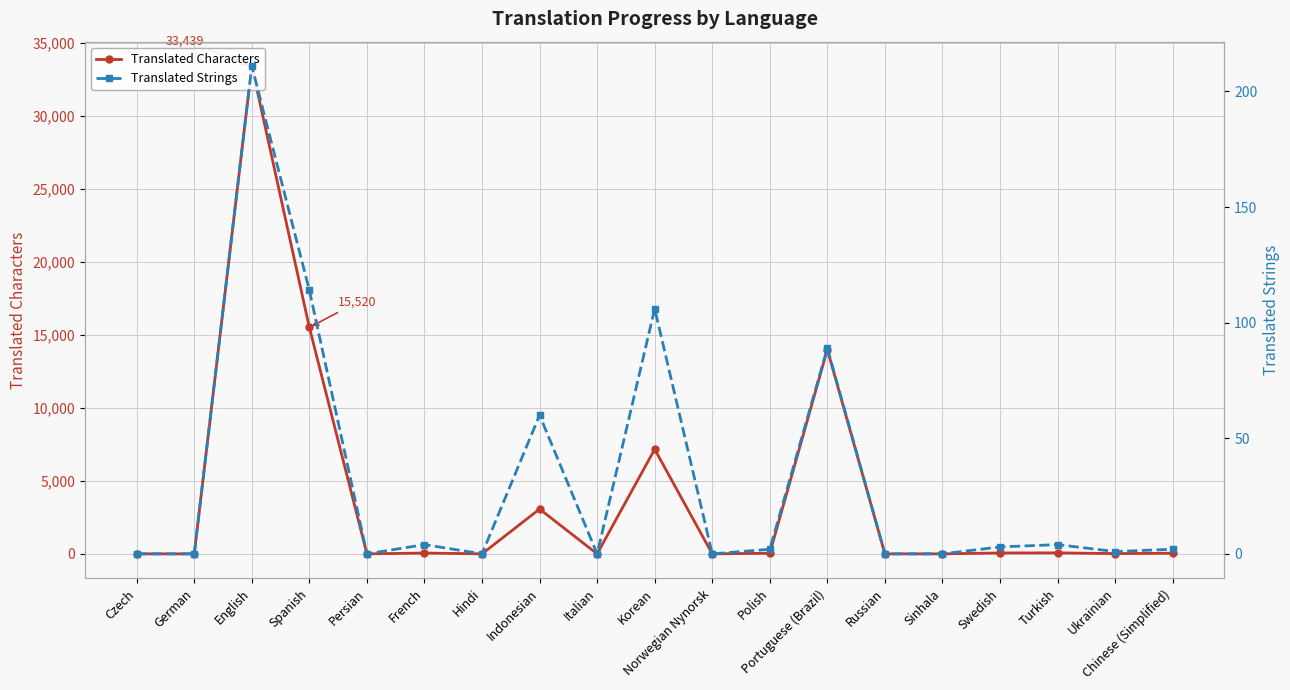

True or false: Translated Characters and Translated Strings cross at least once.

False